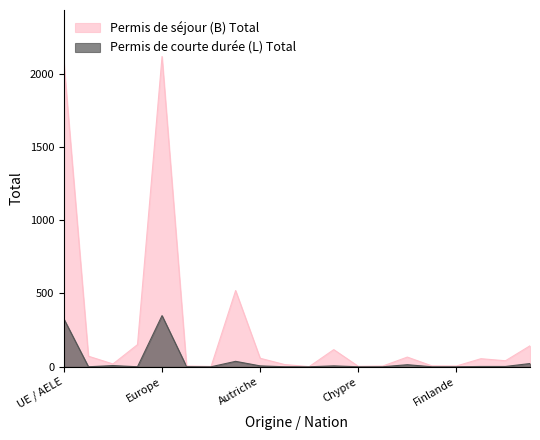

What are all the series names shown in the legend?

Permis de séjour (B) Total, Permis de courte durée (L) Total